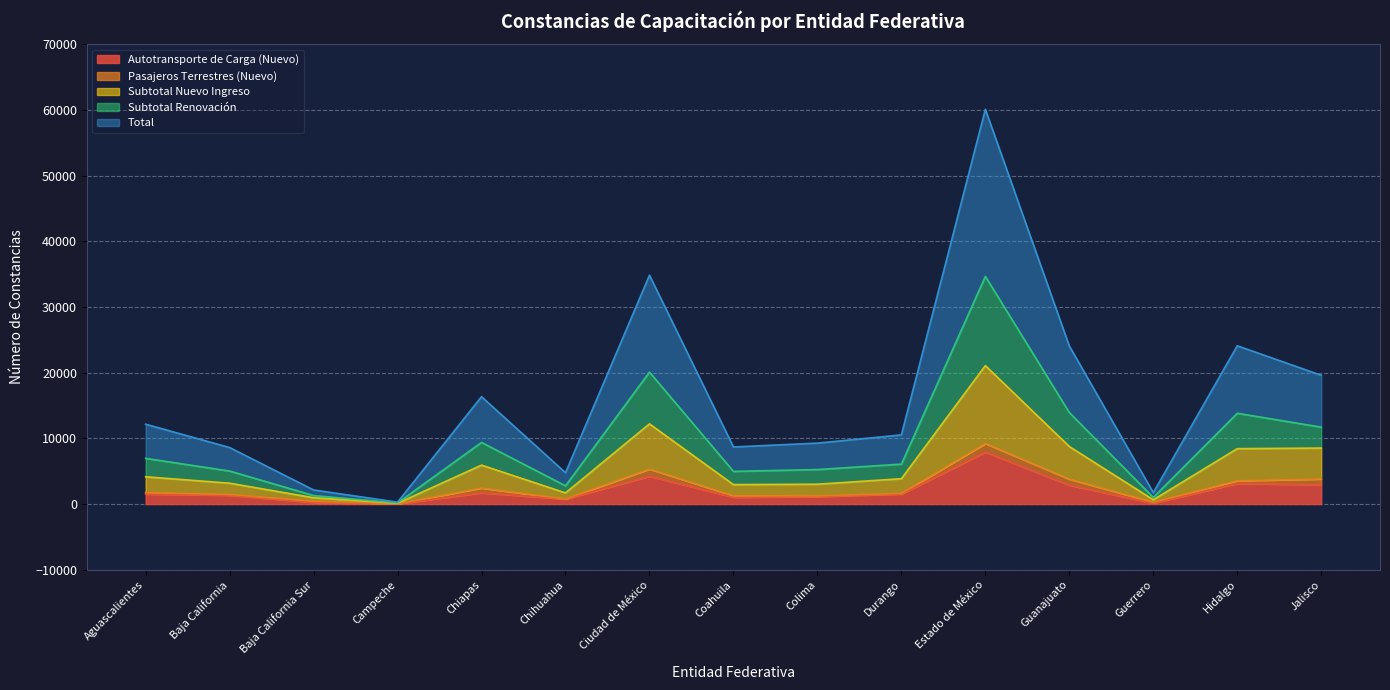

Does the chart display data point markers on the line(s)?

No